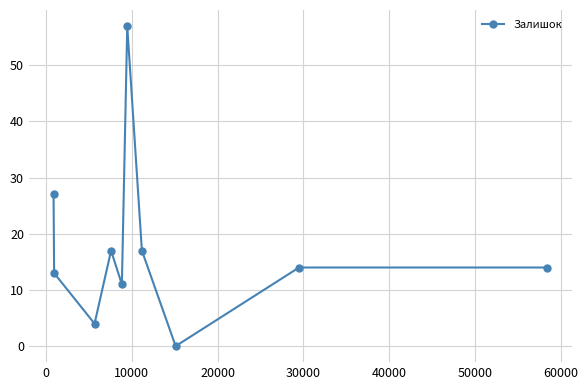

What is the sum of all values?

174